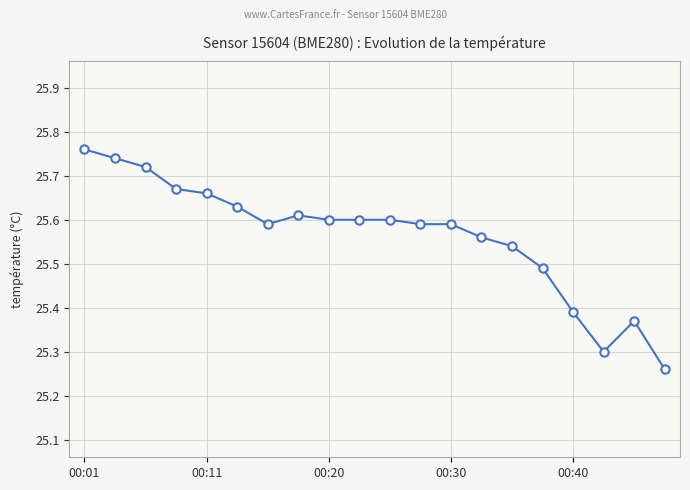

Count the values in the range 25 to 26.

20